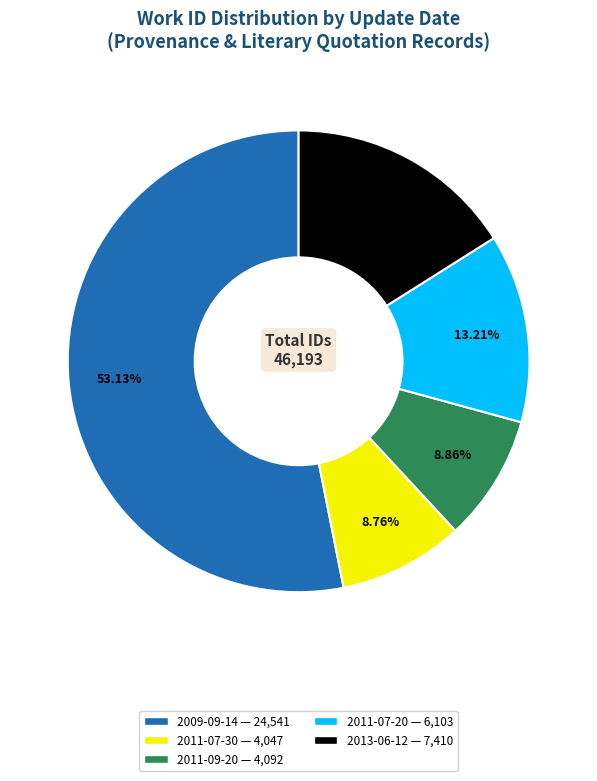

To the nearest percent, what is the average slice percentage?

20%